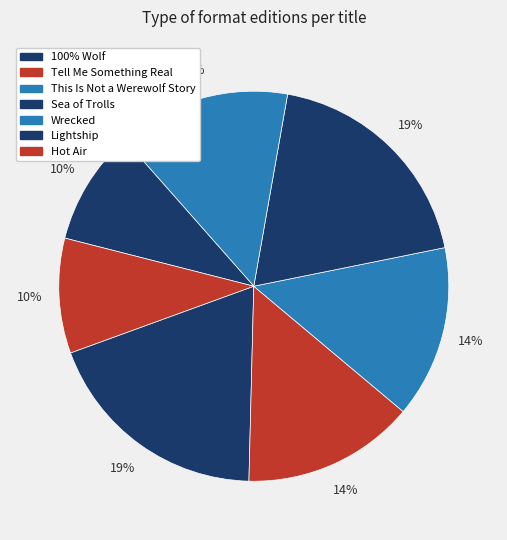

To the nearest percent, what is the combined percentage of Wrecked and 100% Wolf?

33%